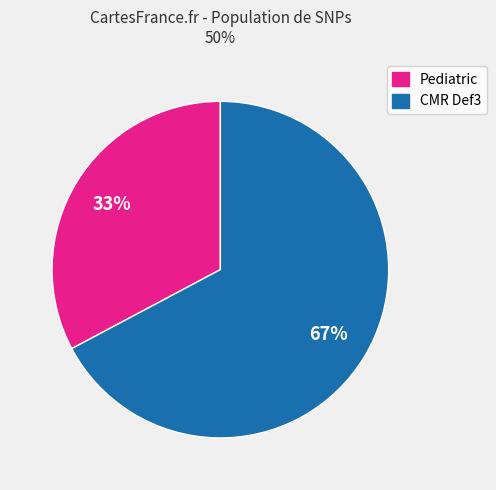

How many slices are in this pie chart?

2